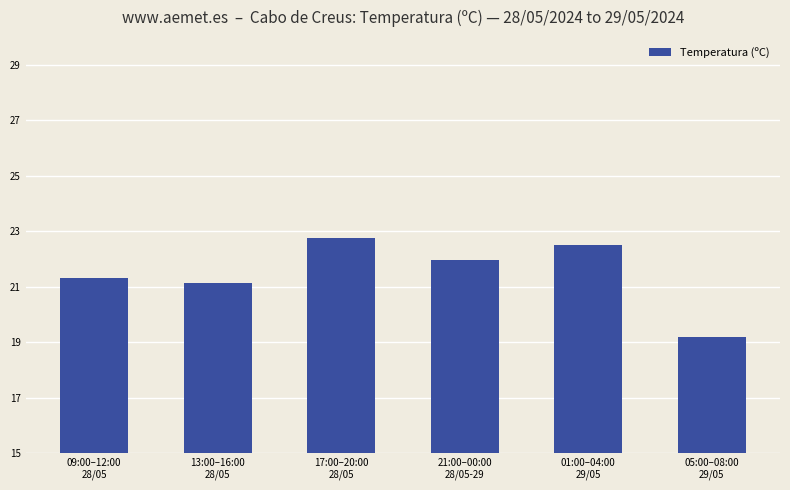

How many categories are shown in the chart?

6